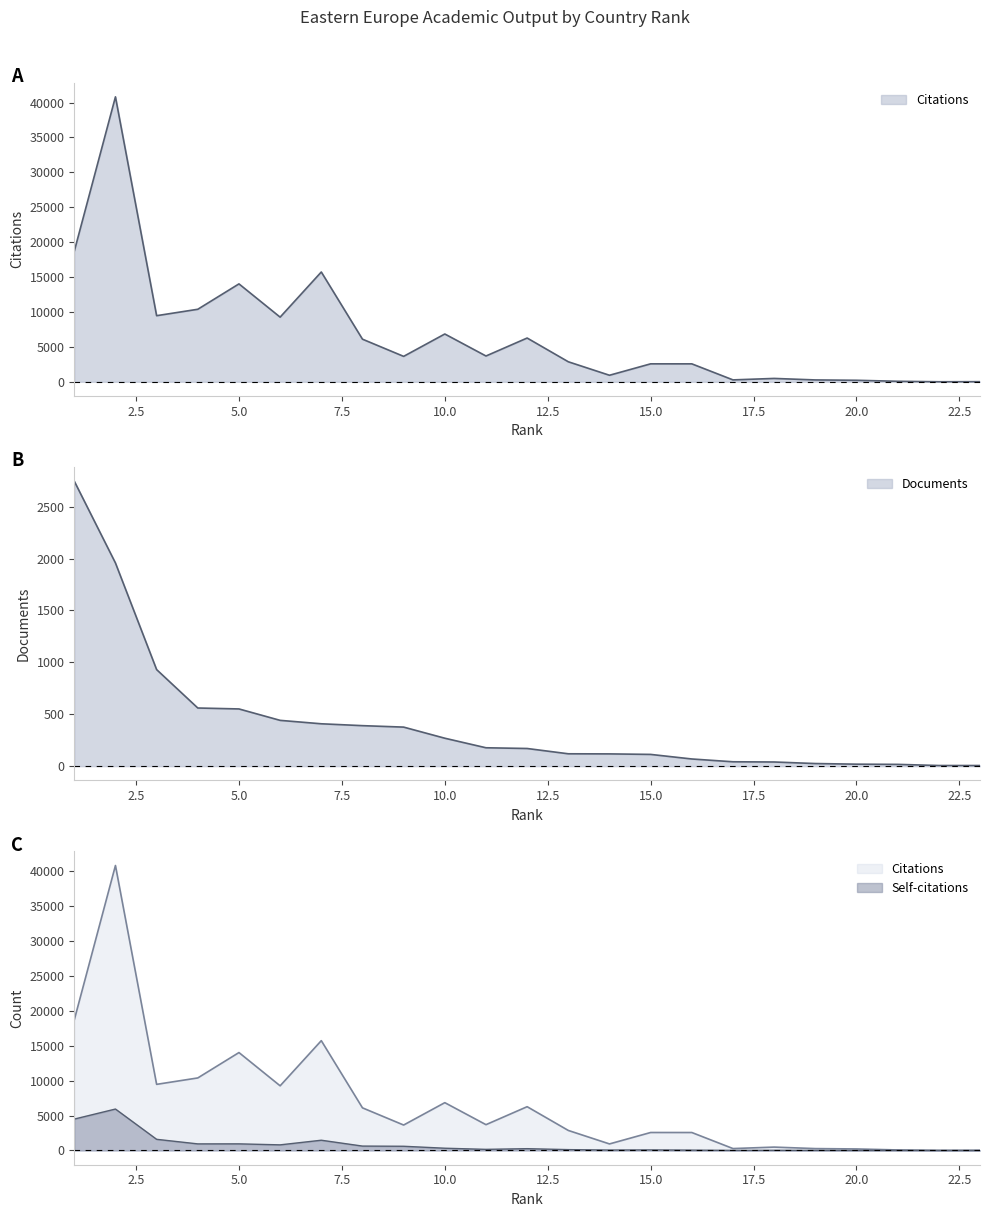

Does the chart display data point markers on the line(s)?

No